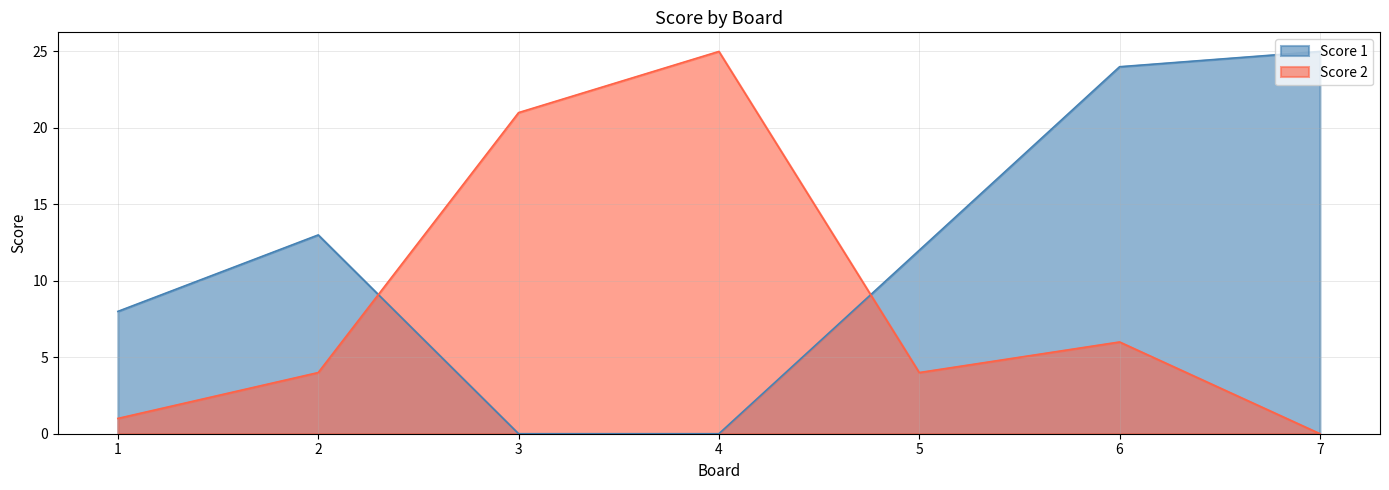

Which series has the largest total across all categories?

Score 1